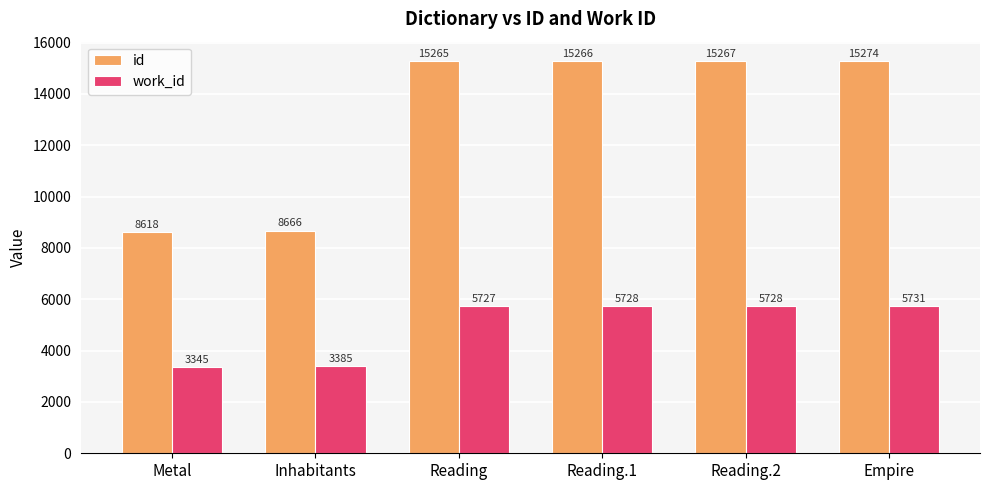

Reading right to left, list all the values displayed in this chart.

id: 15274	15267	15266	15265	8666	8618
work_id: 5731	5728	5728	5727	3385	3345